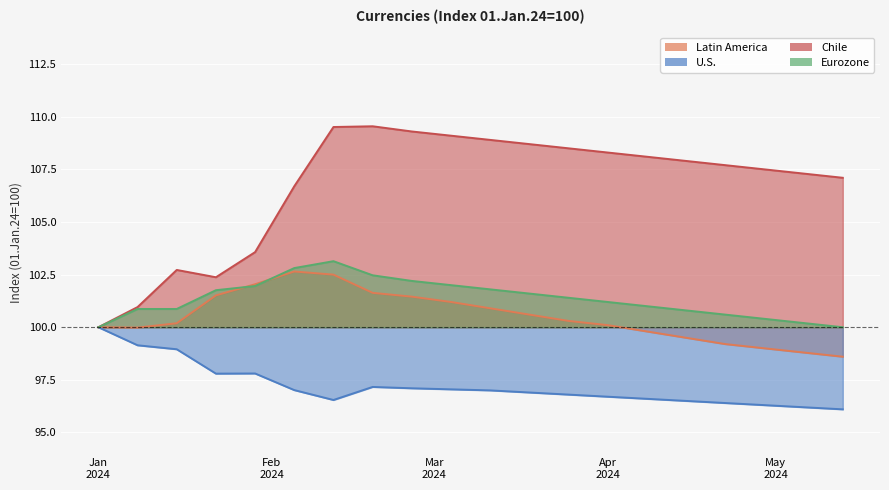

The value of U.S. at 2024-01-15 is 66.4. True or false?

False